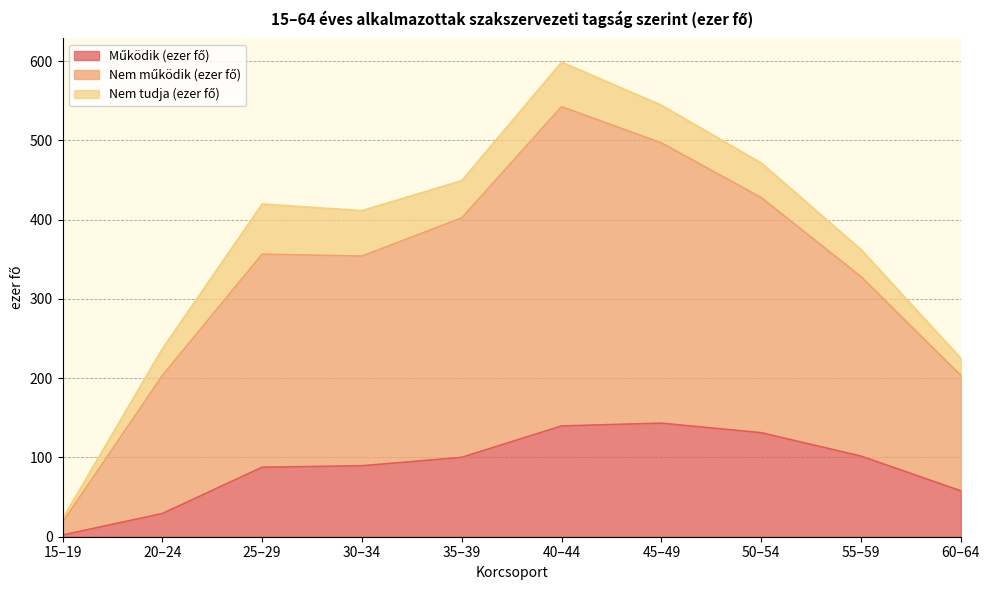

At which category is the sum across all series the highest?

40–44